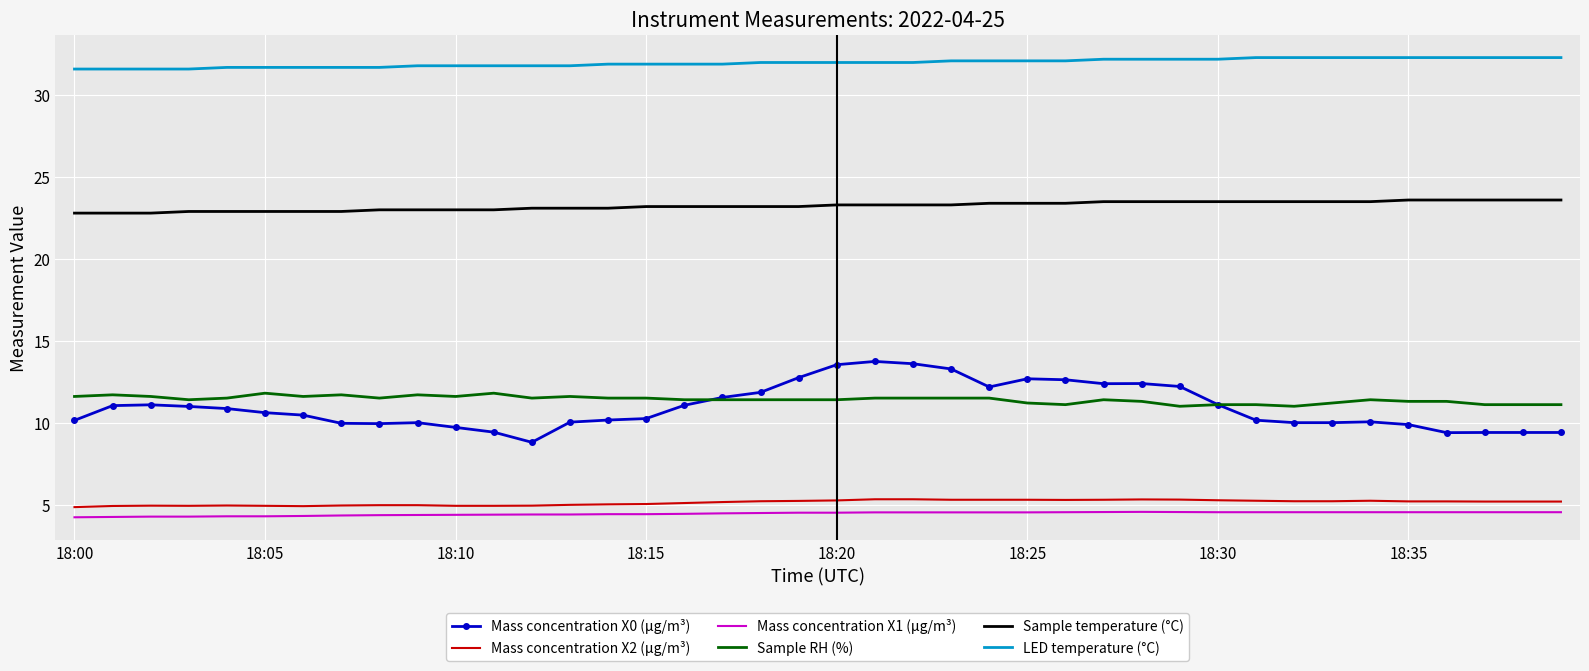

Count the LED temperature (°C) values in the range 31 to 32.

23